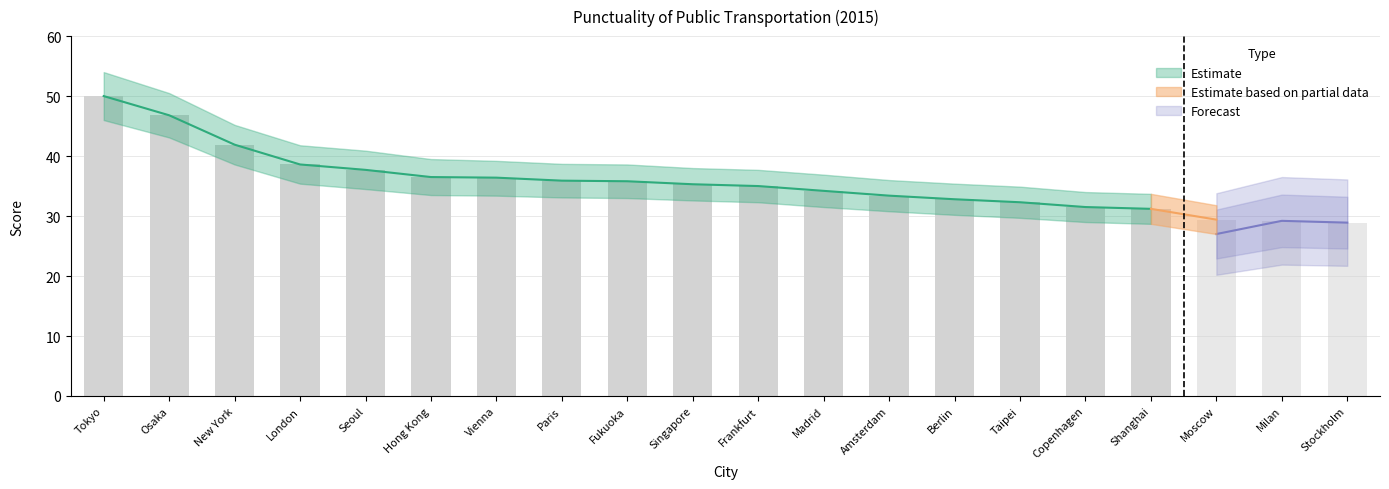

What is the total value across all series at Moscow?

169.2